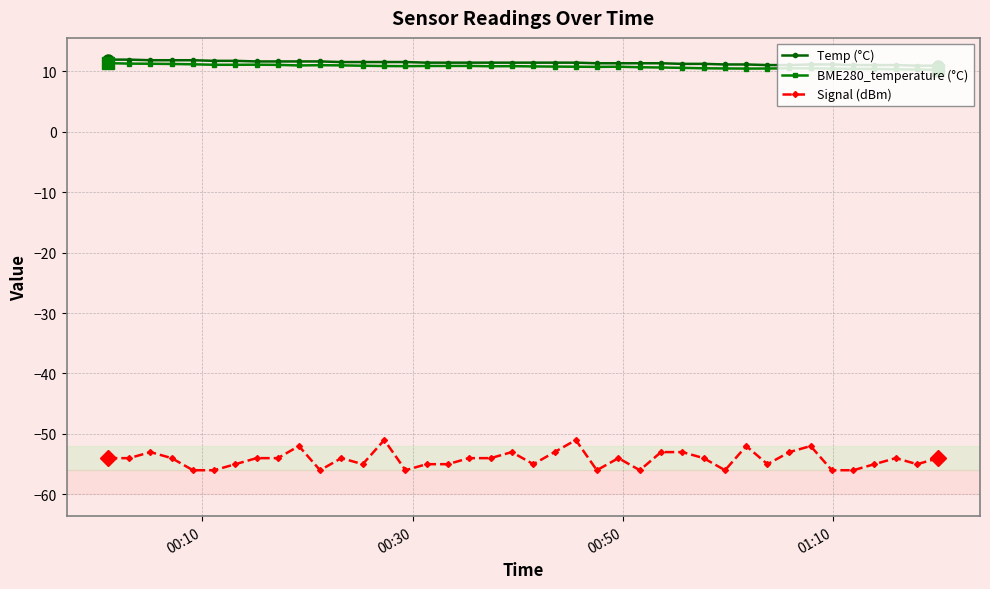

What is the minimum value for Signal (dBm)?

-56.0